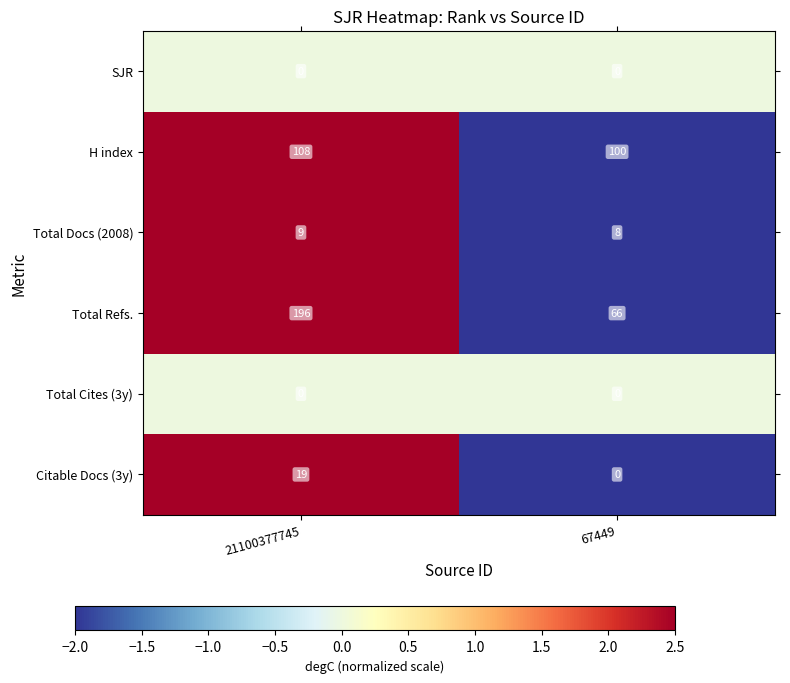

What value does the H index series have at 21100377745?

108